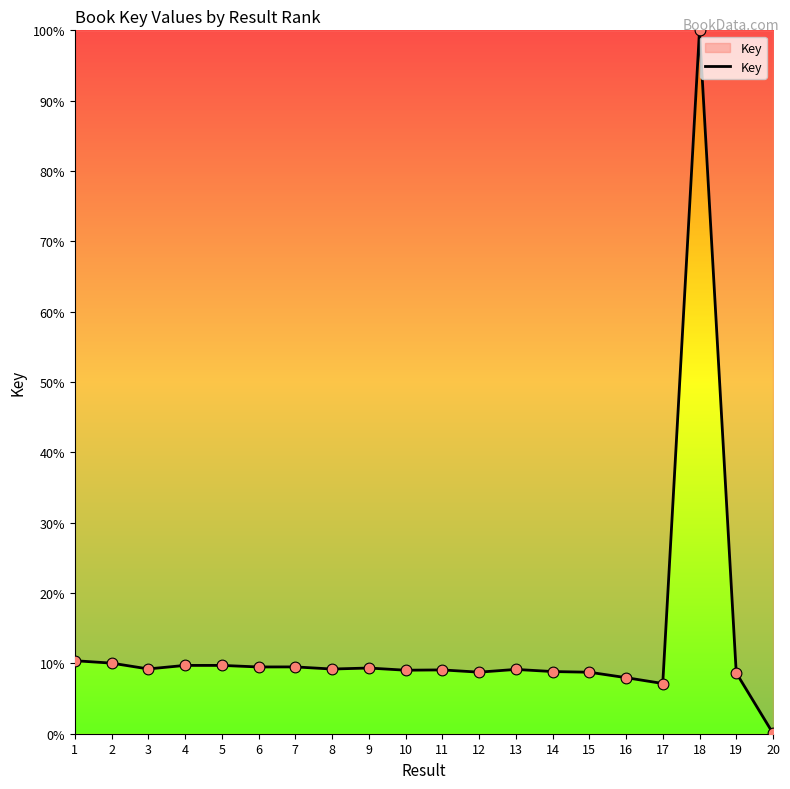

What is the change in value from 3 to 4?

+0.5